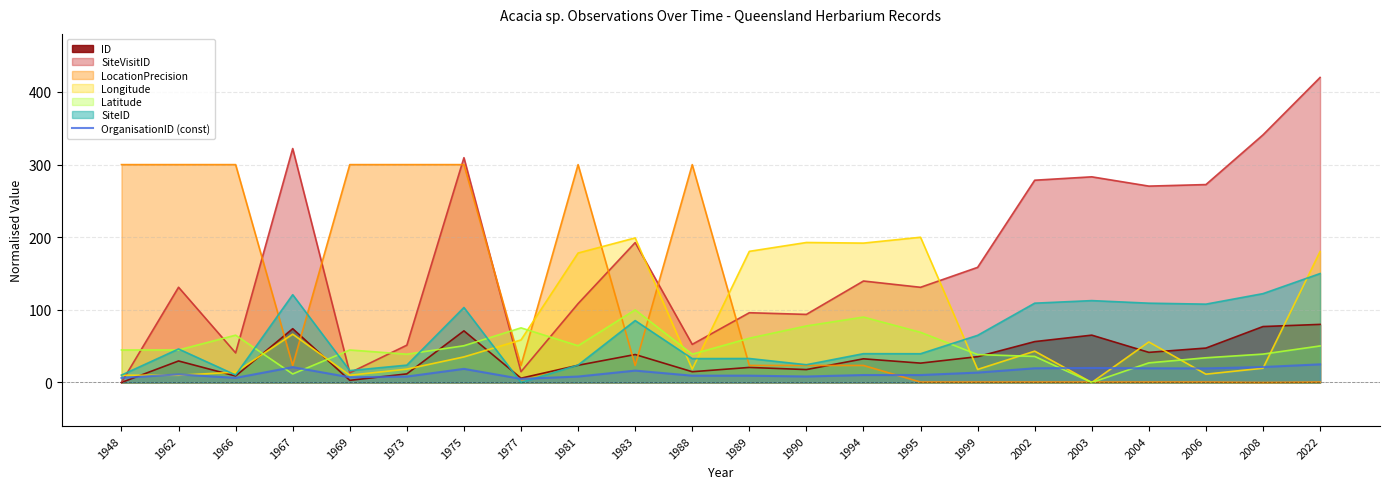

True or false: the data shows 18.8 at 1975.

True